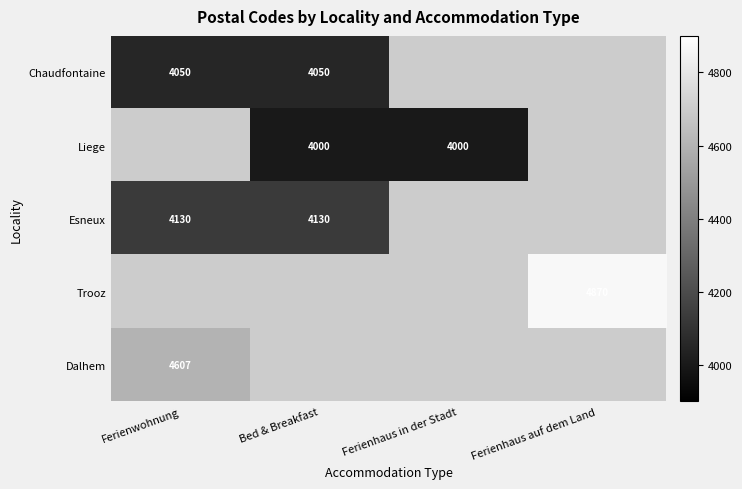

What is the maximum value shown in the chart?

4870.0